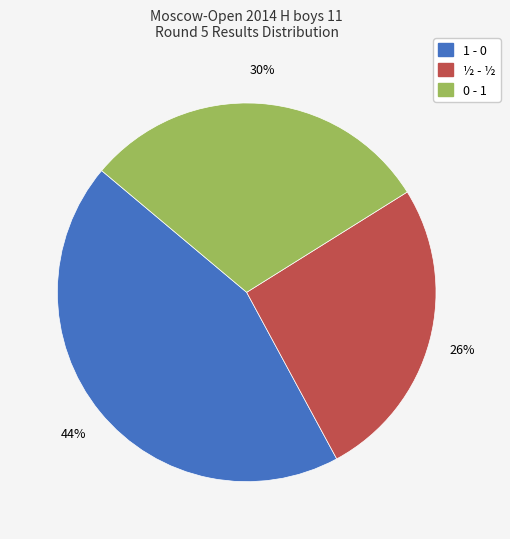

Does any single category account for the majority?

No